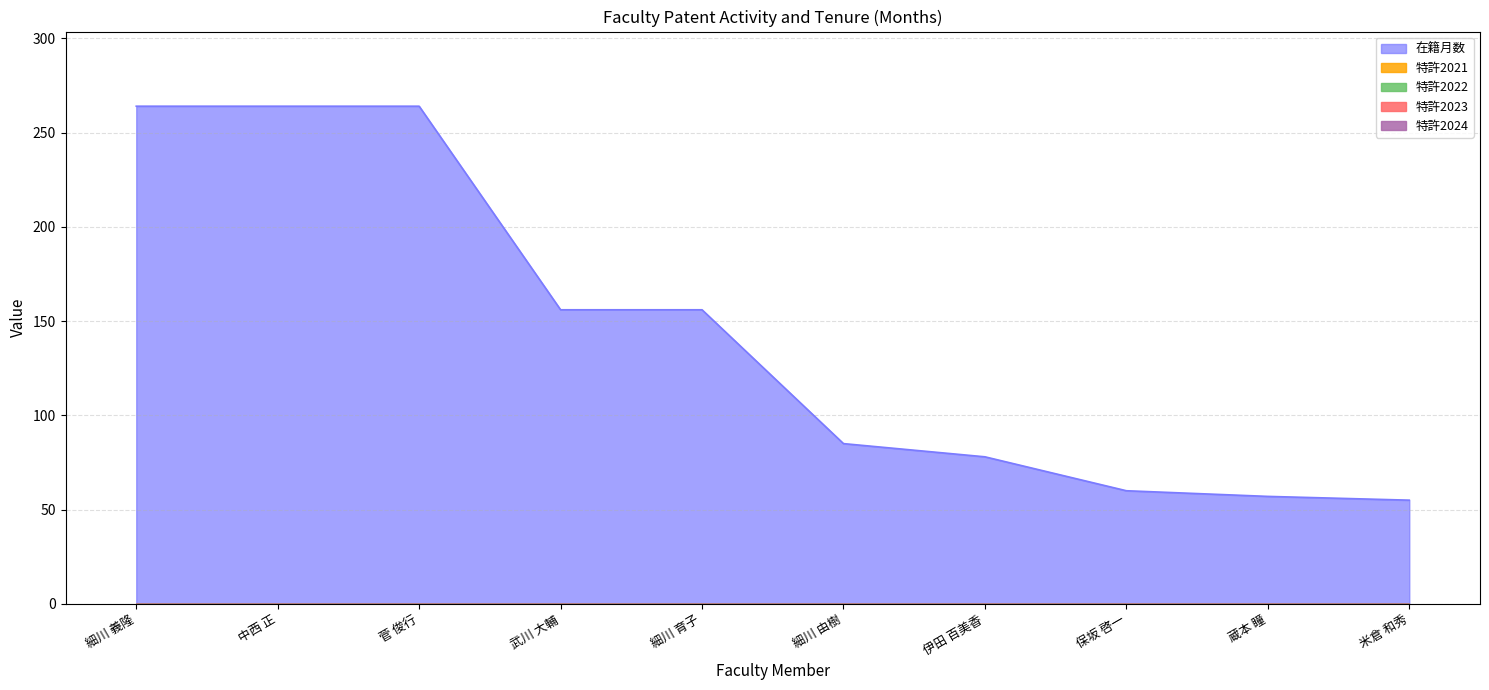

How many lines are shown in the chart?

5